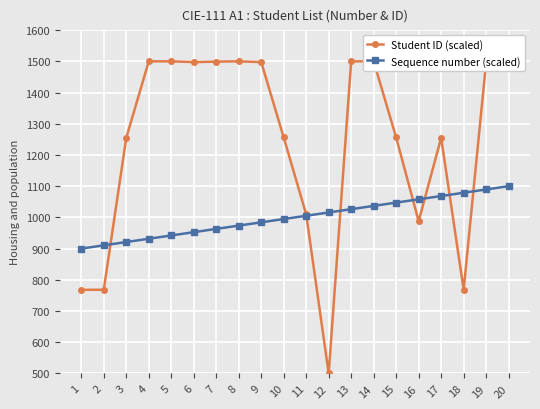

True or false: Sequence number (scaled) has more than 0 points higher than both neighbors.

False